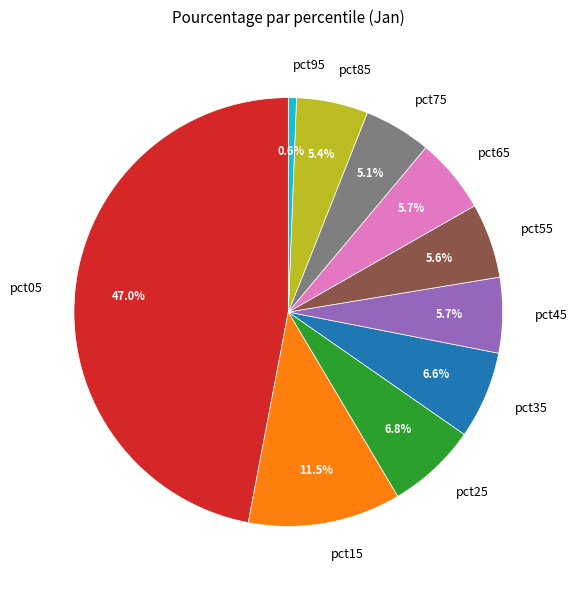

To the nearest percent, what percentage of the pie is pct45?

6%